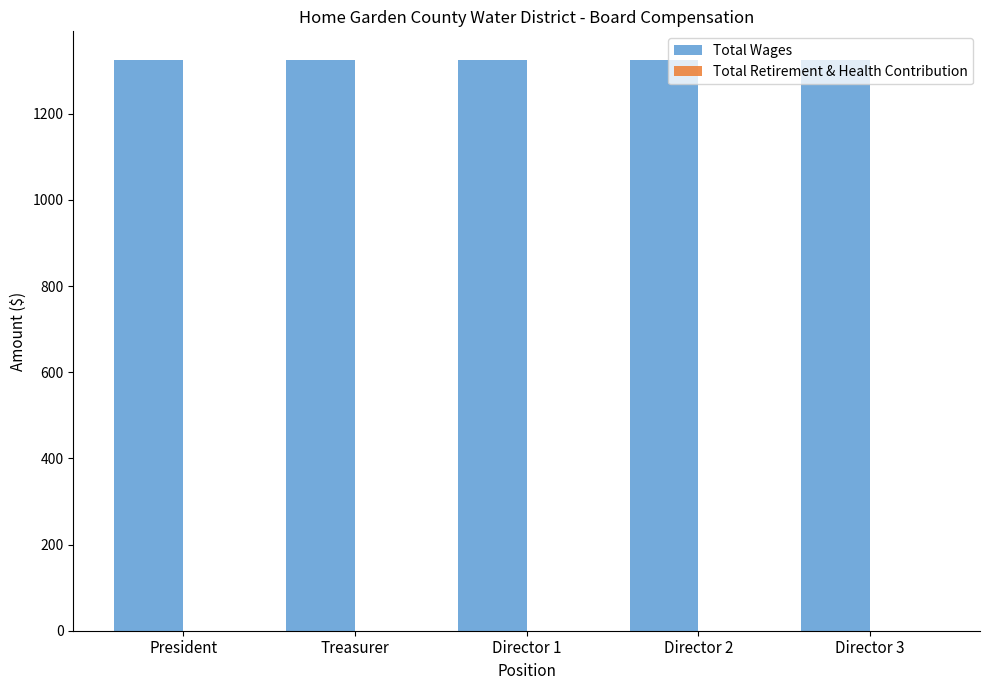

The Total Wages series shows 829 at Director 1. True or false?

False